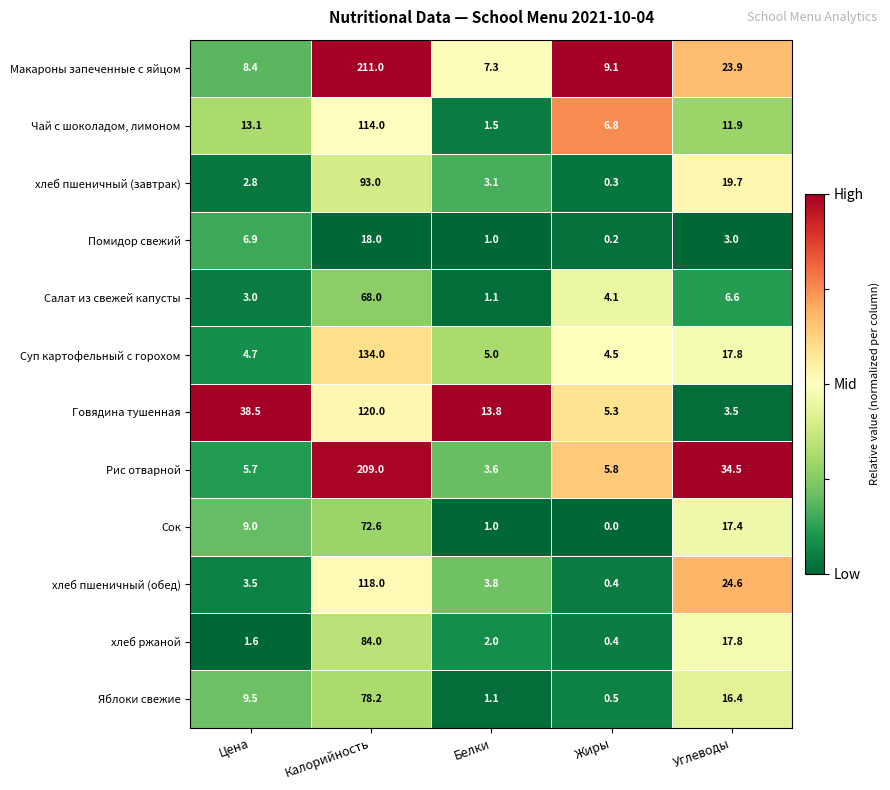

The value of Помидор свежий at Углеводы is 0.7. True or false?

False